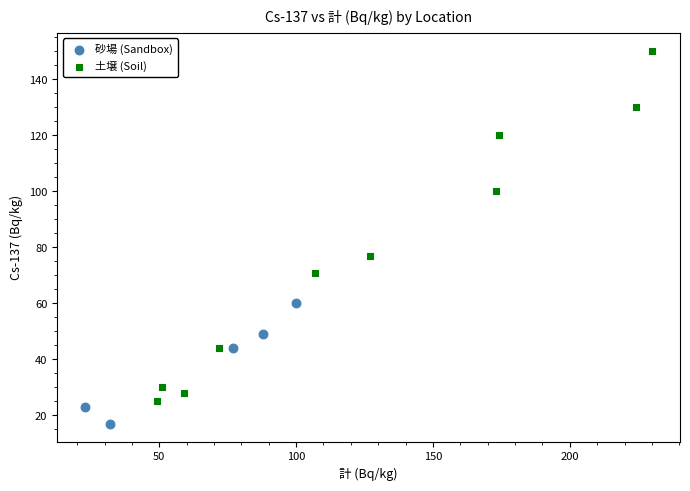

Which series has the largest Y range (max minus min)?

土壌 (Soil)